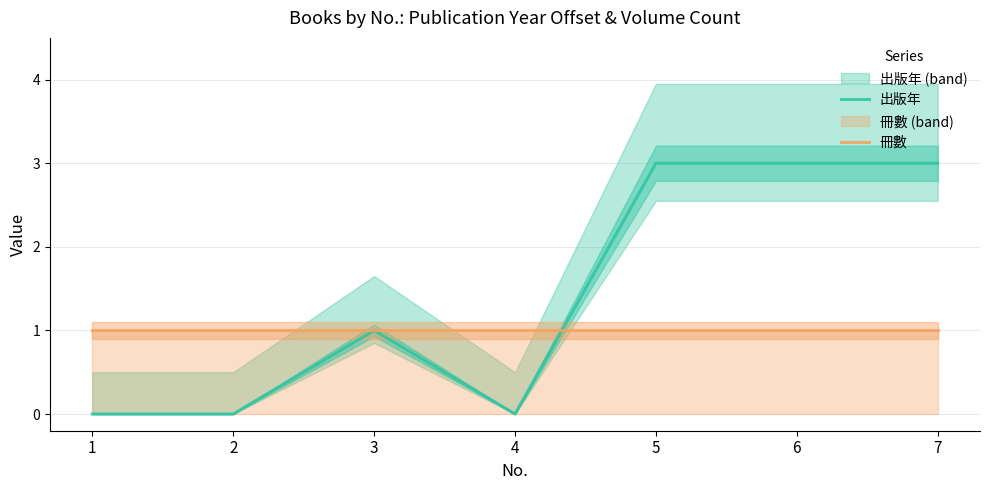

The 冊數 series shows 1 at 3. True or false?

True